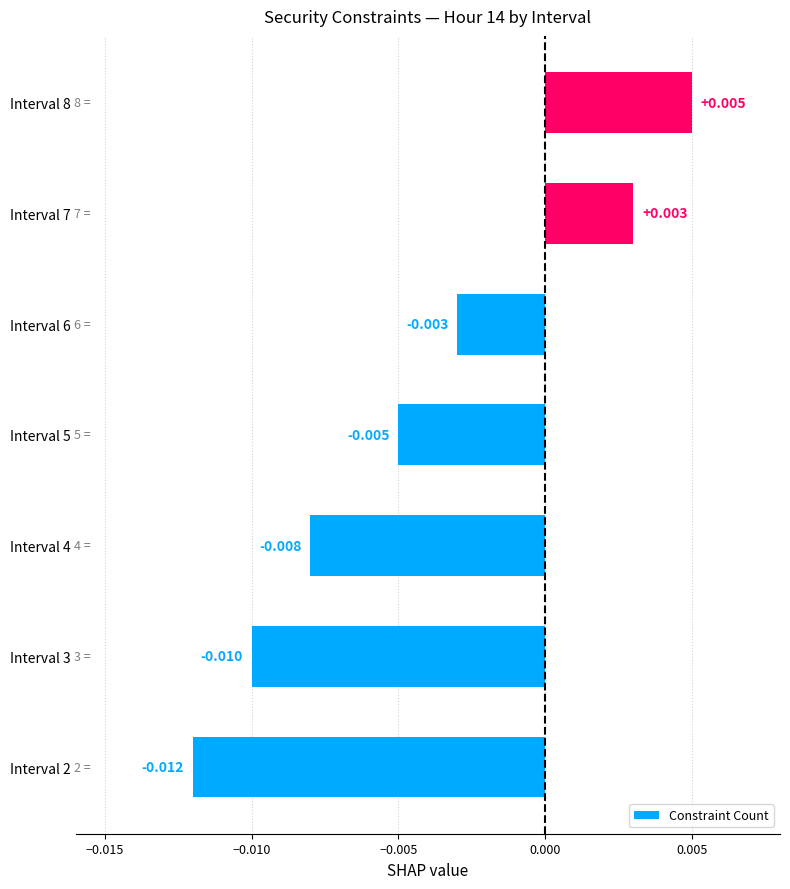

Where does the data first go above 0?

Interval 7